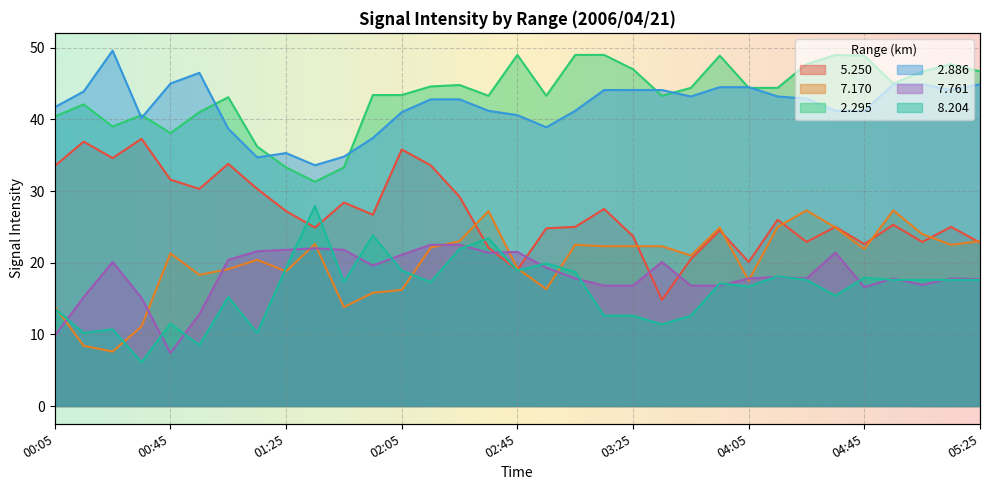

How many lines are shown in the chart?

6